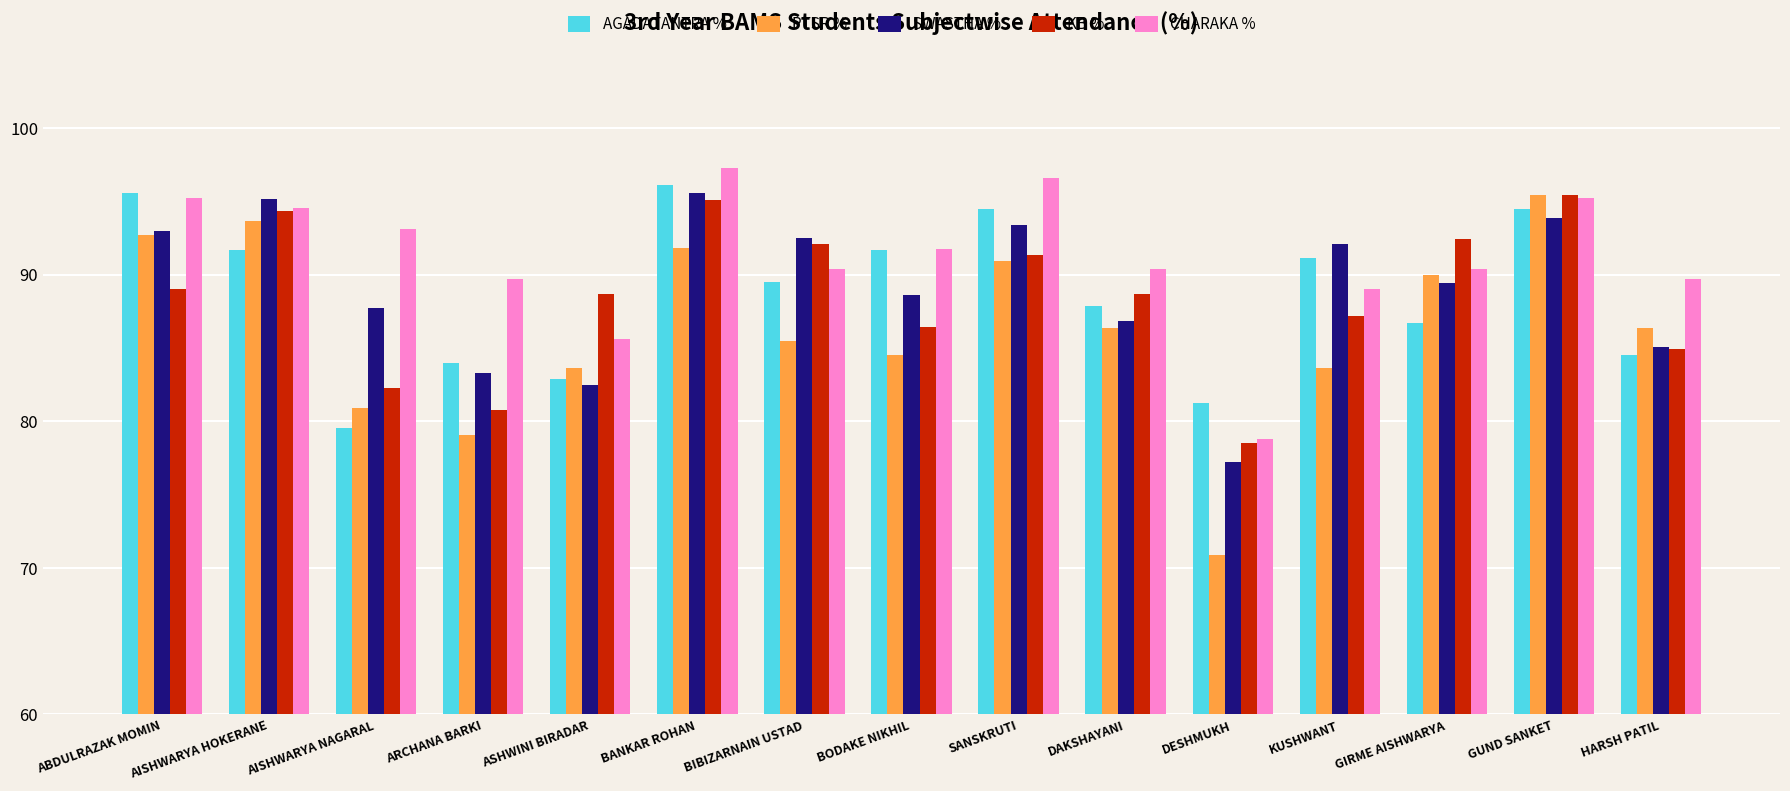

How many groups of bars are there?

15